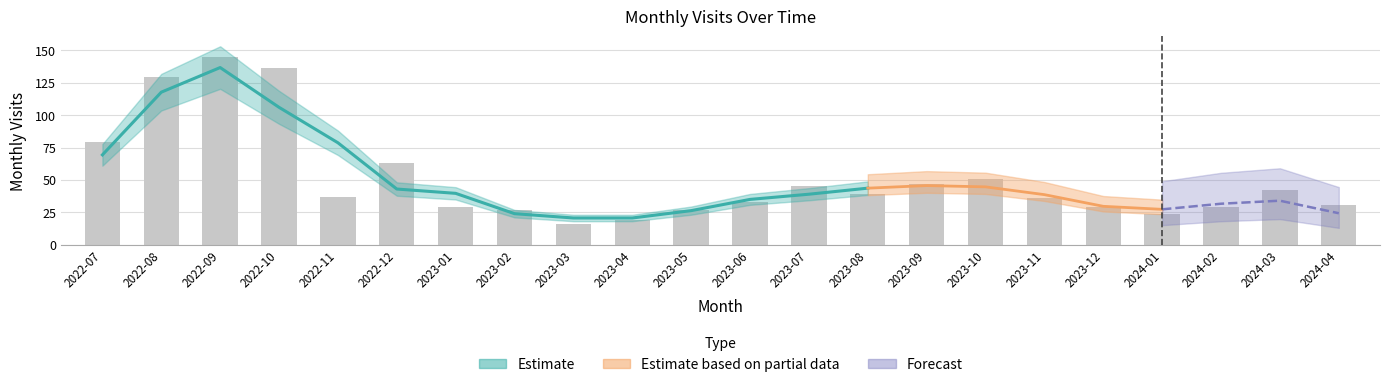

Rank the categories by value from highest to lowest.

2022-09, 2022-10, 2022-08, 2022-07, 2022-12, 2023-10, 2023-09, 2023-07, 2024-03, 2023-08, 2022-11, 2023-11, 2023-06, 2024-04, 2023-01, 2023-12, 2024-02, 2023-02, 2023-05, 2024-01, 2023-04, 2023-03